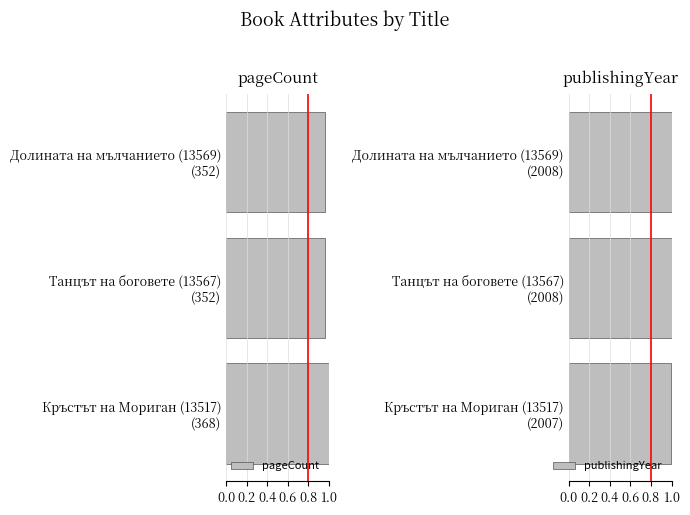

Are the bars horizontal?

Yes